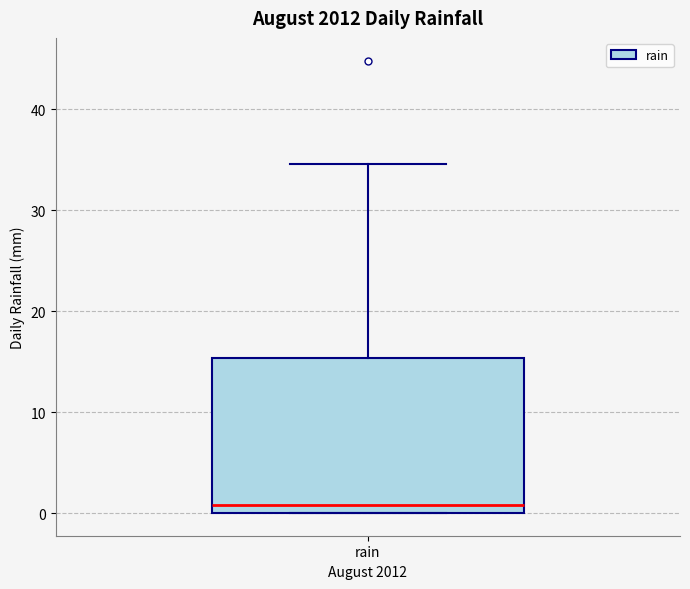

Read this box plot against the y-axis: the position of the median line, the range covered by the box, and the ends of both whiskers. The values are not printed on the chart, so give them approximately, as read against the axis.

median 1, box 0 to 15, whiskers 0 to 35